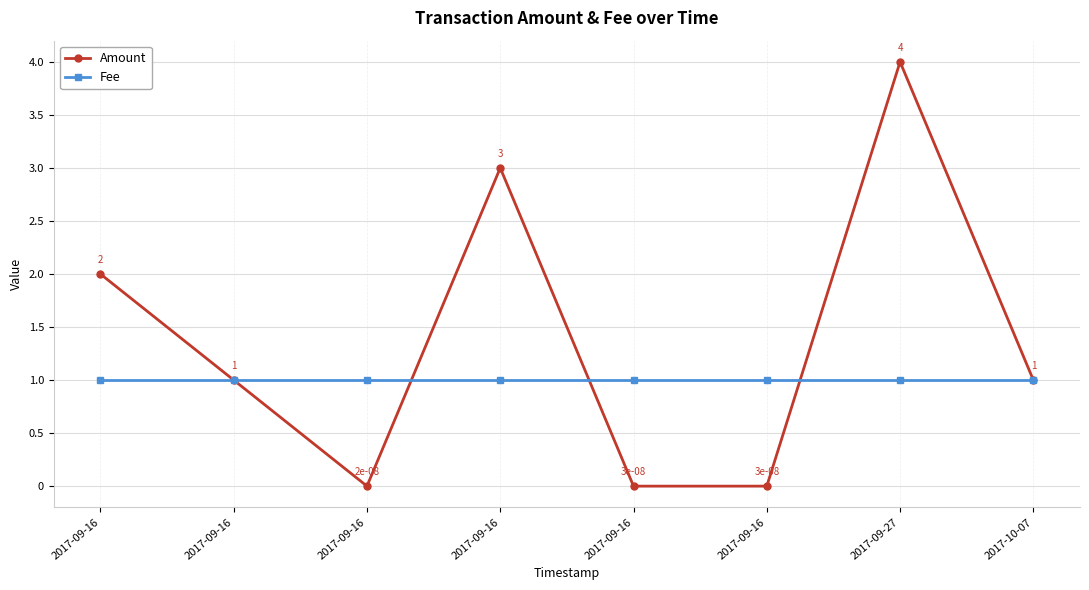

Rank the series at 2017-09-16 from highest to lowest value.

Amount, Fee